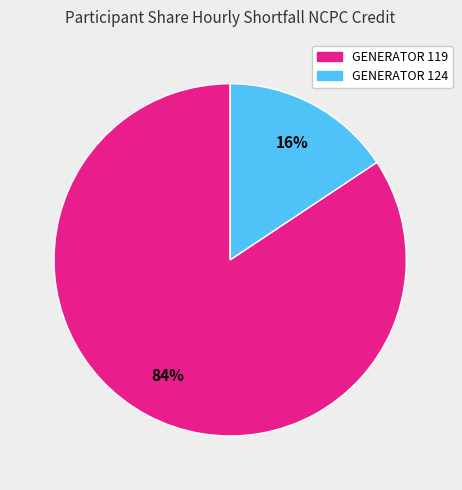

How many segments does this pie chart have?

2